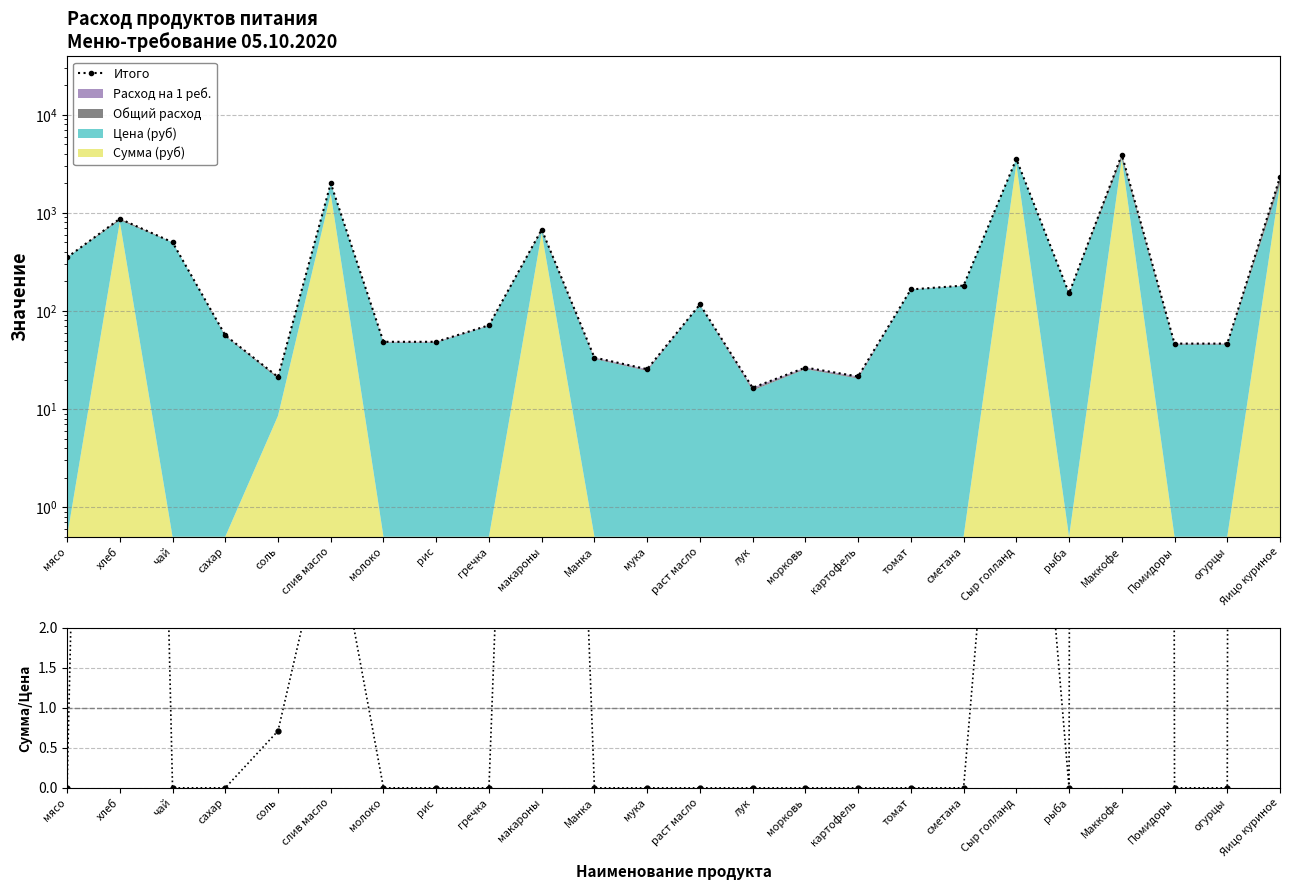

True or false: Сумма/Цена and Итого intersect in this chart.

False